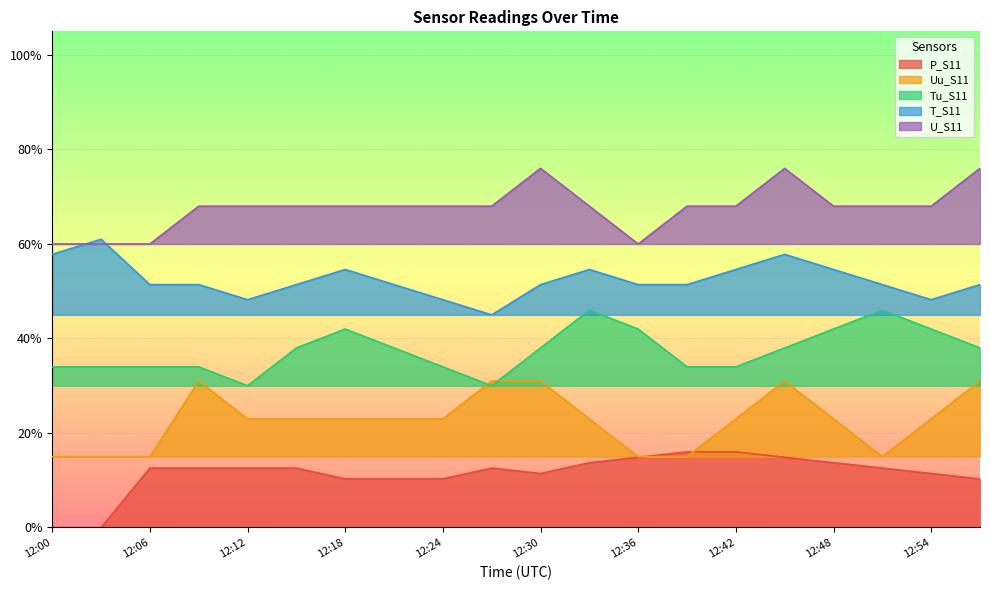

The Uu_S11 series shows 0.1 at 12:24. True or false?

False